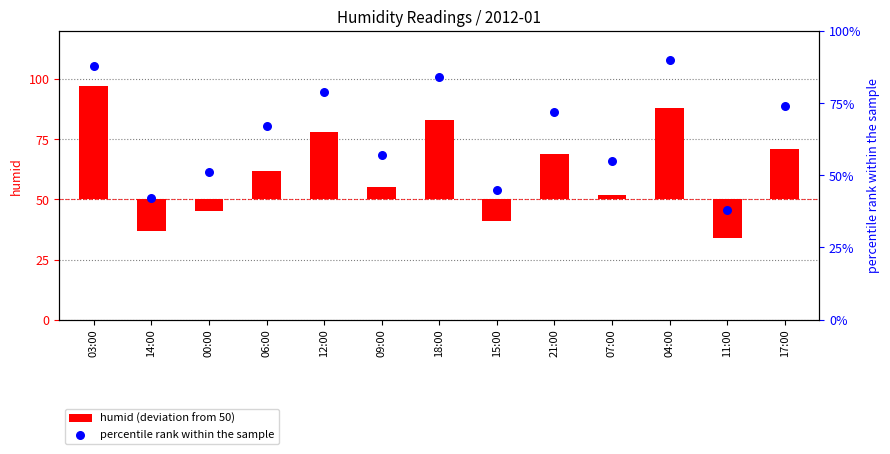

Which series has the widest spread of Y values?

humid (deviation from 50)